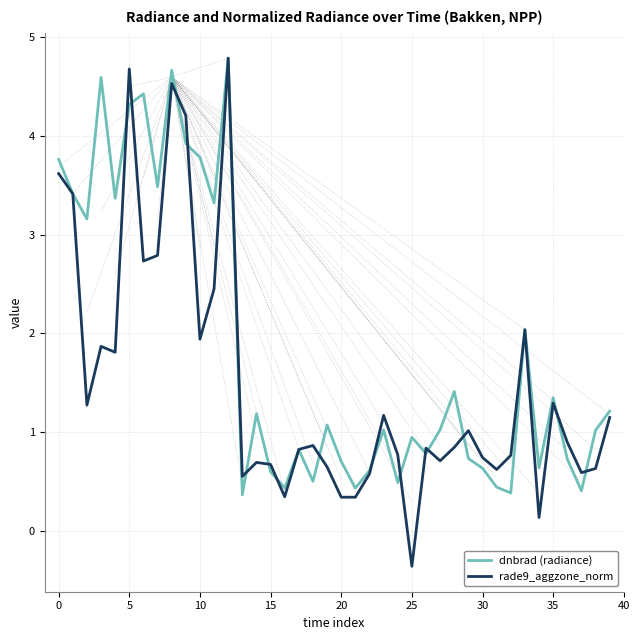

Which series has the largest total across all categories?

dnbrad (radiance)